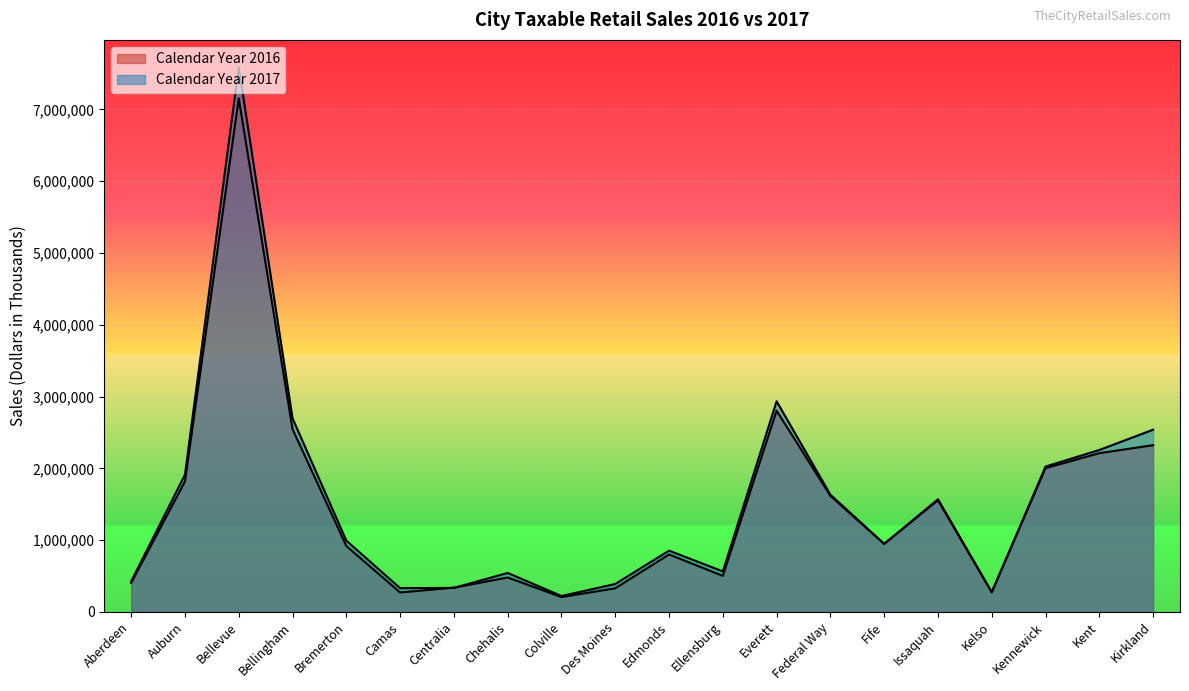

True or false: Calendar Year 2017 has more than 1 points higher than both neighbors.

True